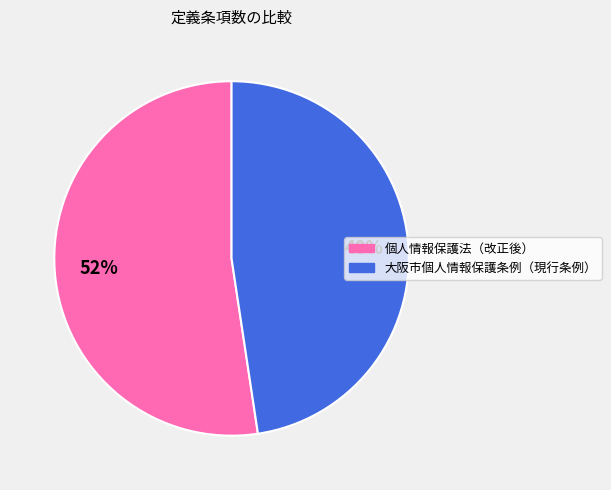

What is the largest slice in the pie chart?

個人情報保護法（改正後）